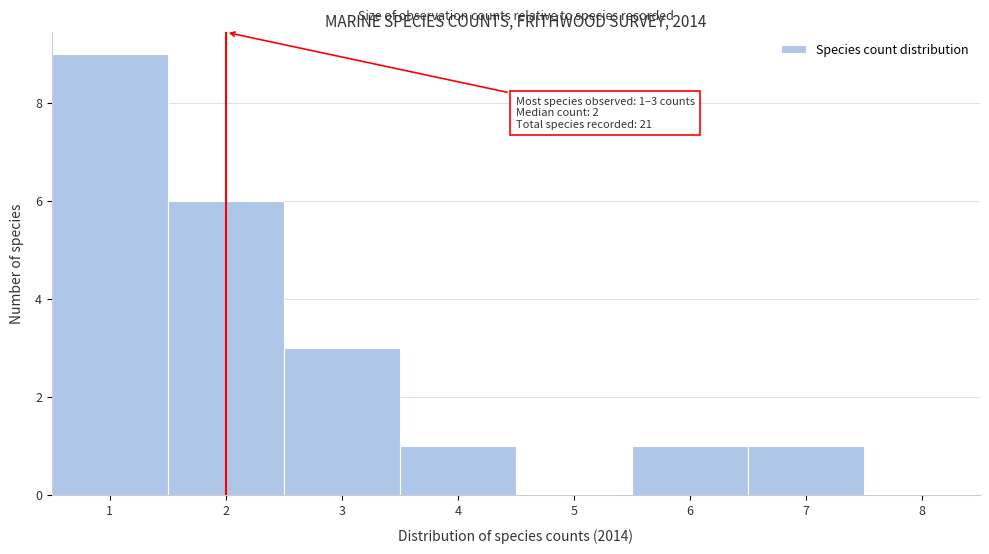

Which range on the x-axis has the tallest bar?

0.5 to 1.5